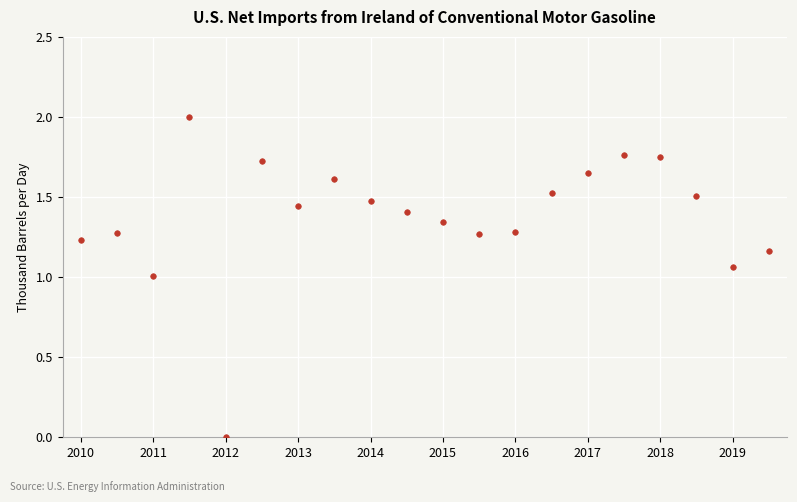

What is the range of Y values (max minus min)?

2.0